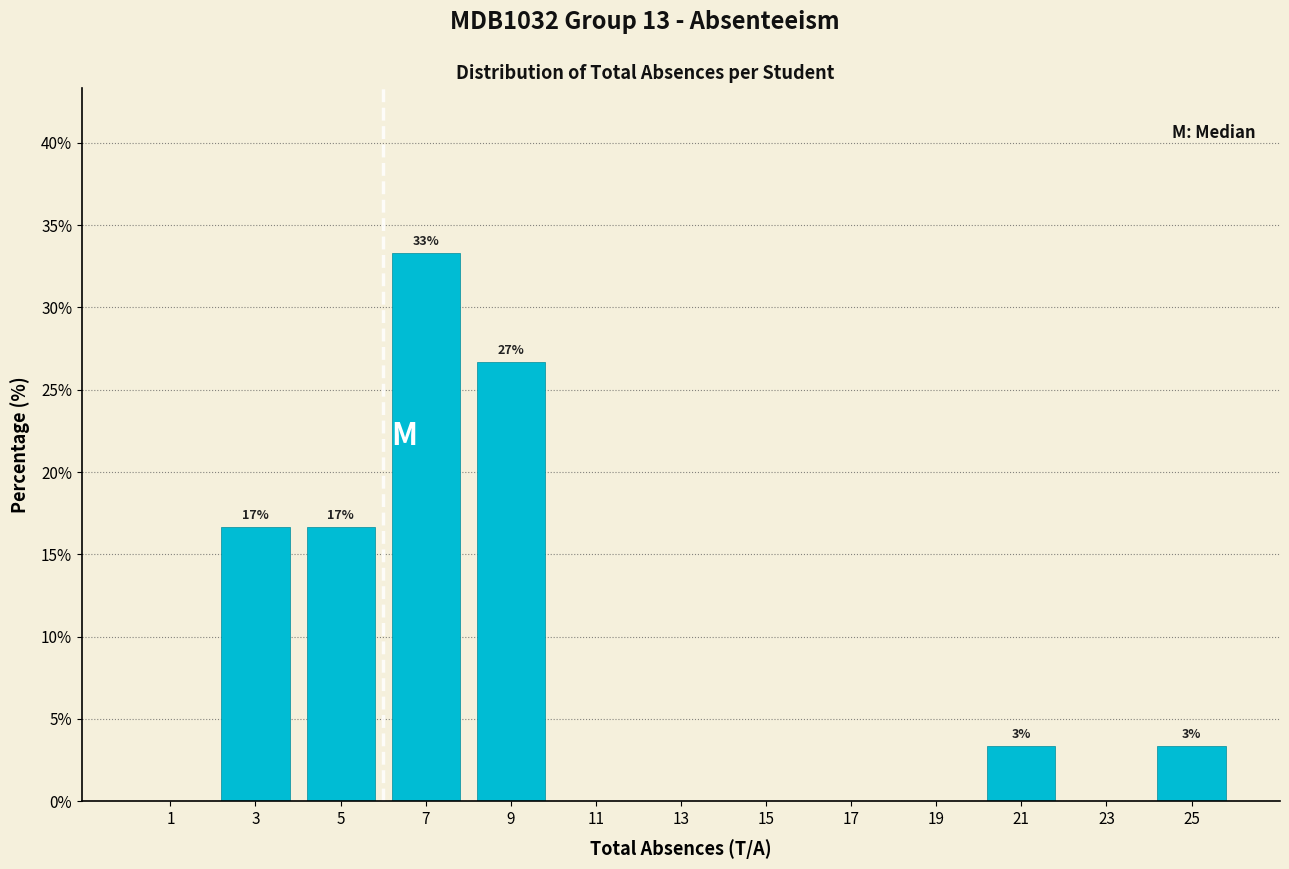

Over which range of the x-axis is the bar tallest?

6 to 8